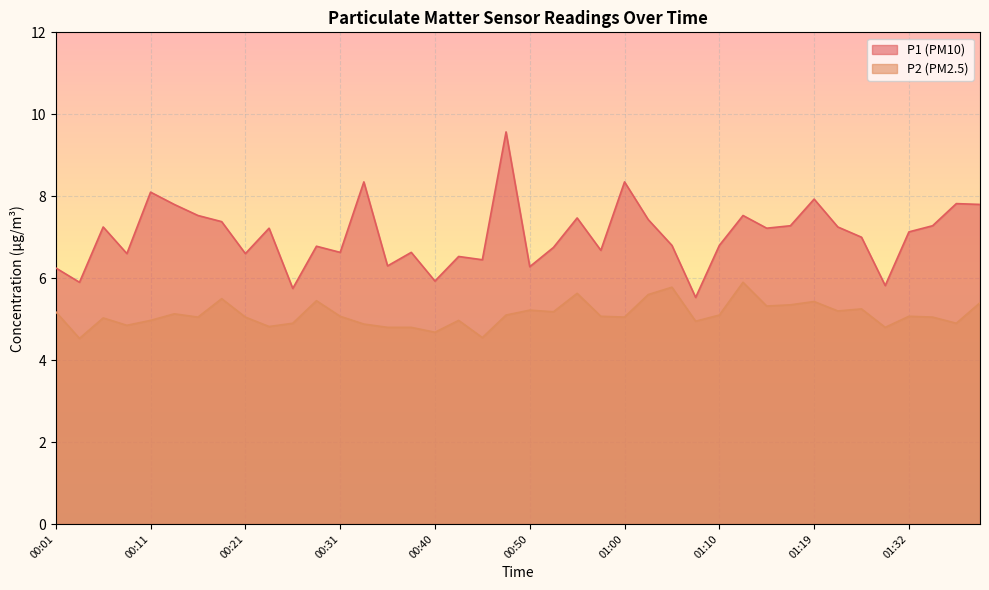

True or false: P2 and P1 intersect in this chart.

False